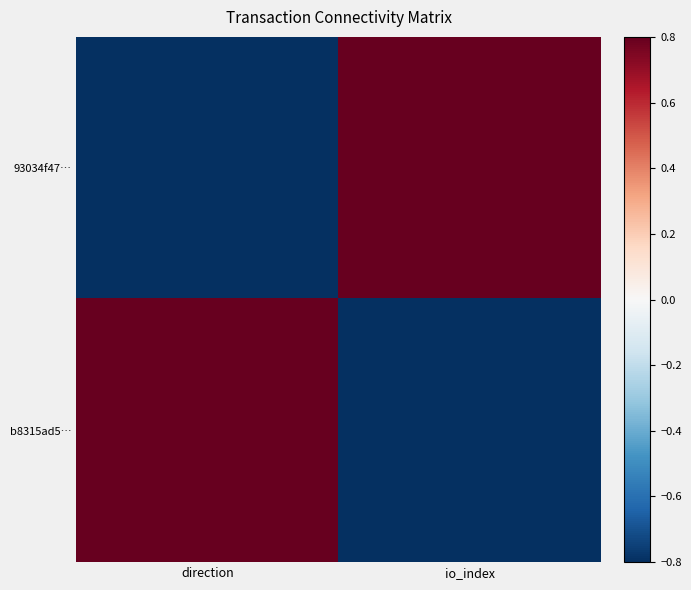

Which label corresponds to the largest value in the chart?

io_index